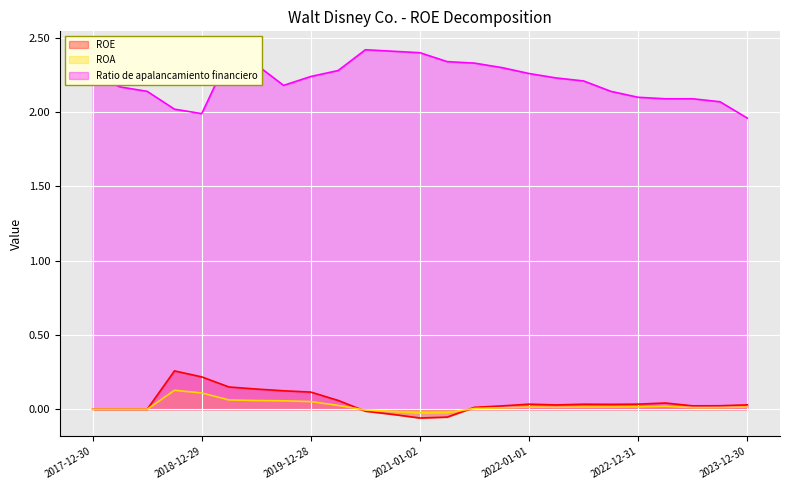

Which series has the widest spread of values?

Ratio de apalancamiento financiero